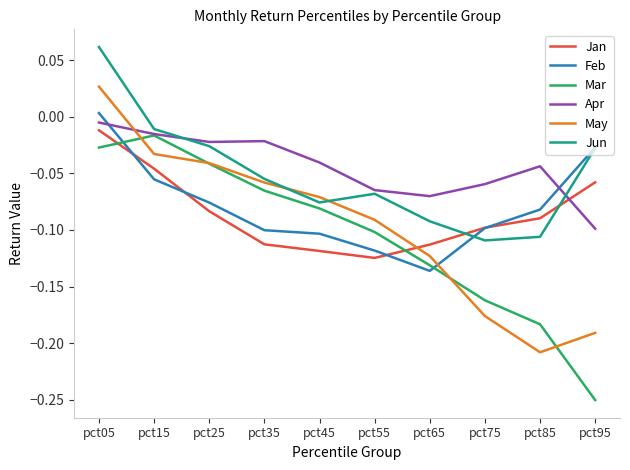

List the series in order of their peak value, lowest first.

Mar, Jan, Apr, Feb, May, Jun